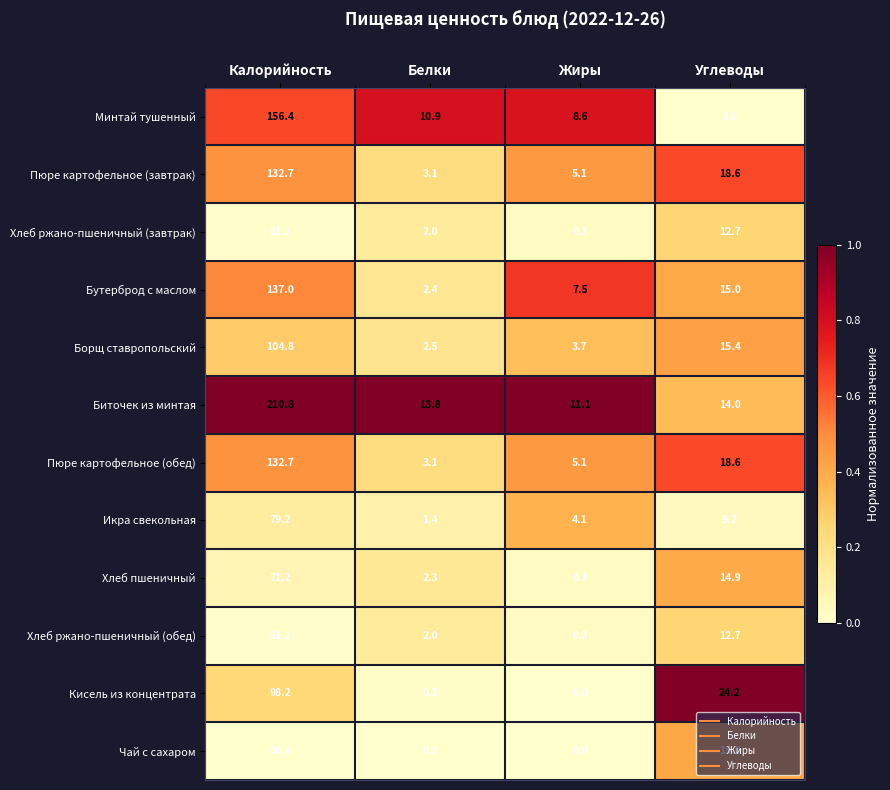

What is the difference between the maximum and minimum values in the Хлеб ржано-пшеничный (завтрак) series?

60.9